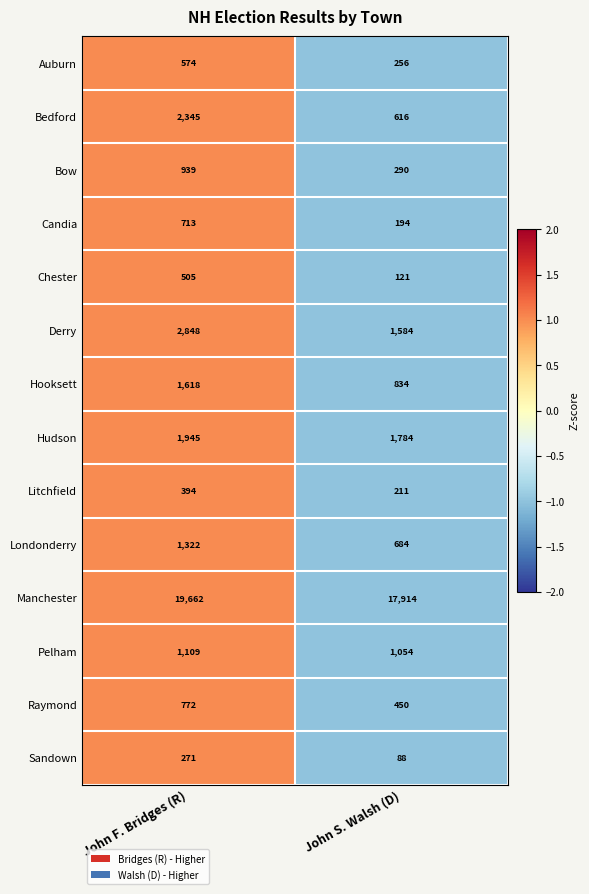

Is it true that Bow equals 939 at John F. Bridges (R)?

True